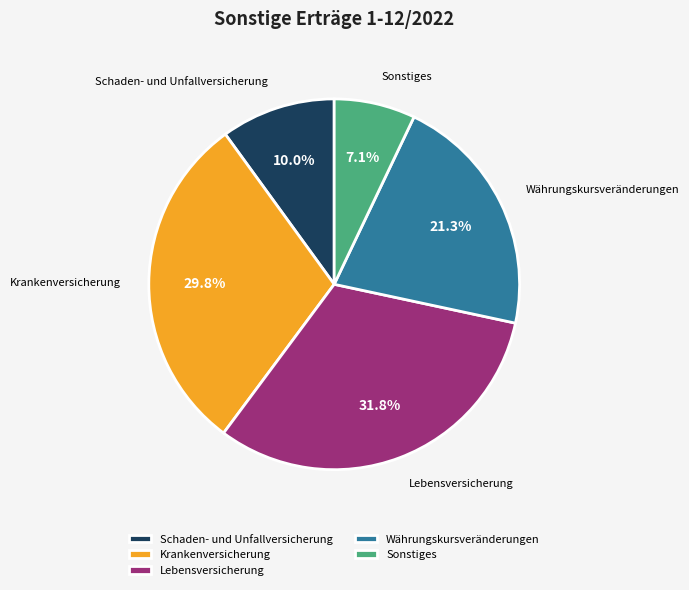

Rank the categories by value from lowest to highest.

Sonstiges, Schaden- und Unfallversicherung, Währungskursveränderungen, Krankenversicherung, Lebensversicherung